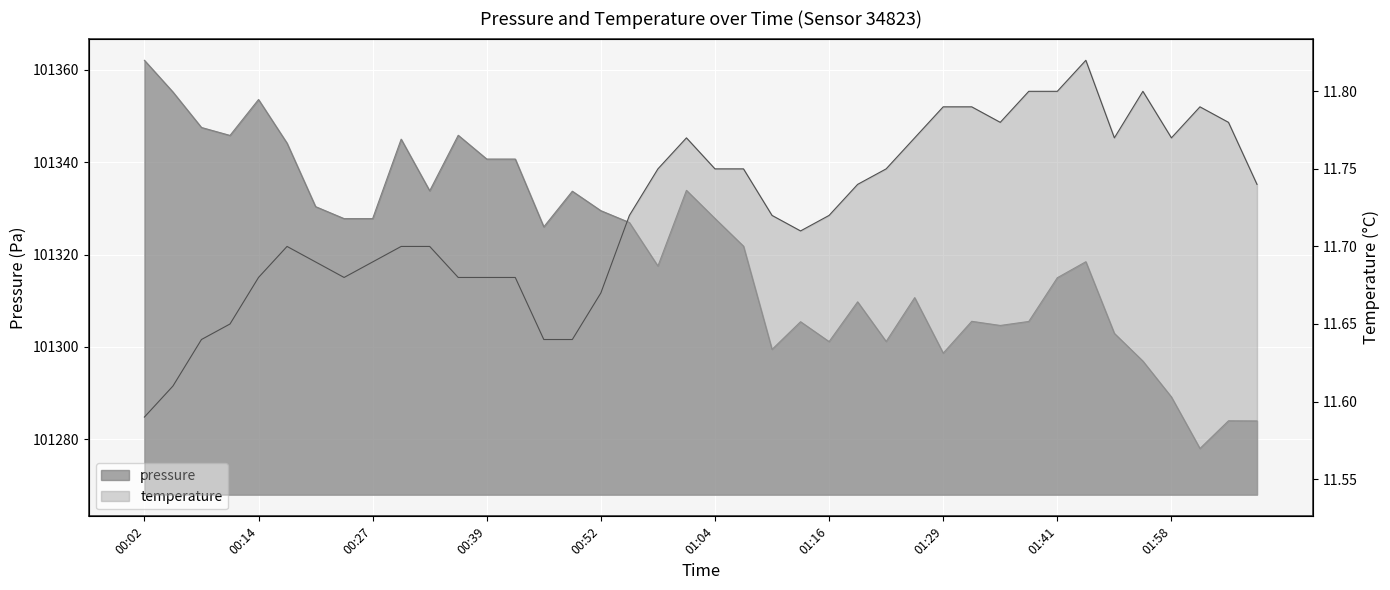

True or false: temperature and pressure intersect in this chart.

False